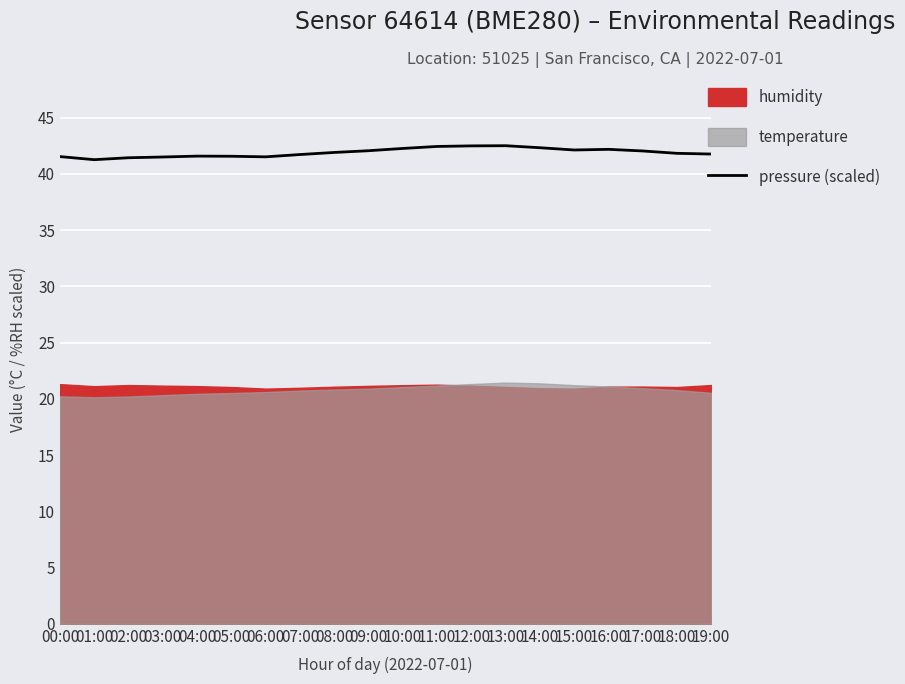

What is the difference between the maximum and minimum values?

1.2